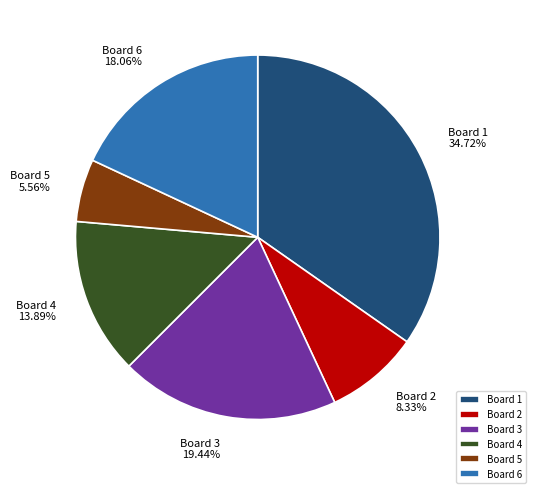

Which category has the biggest portion of the pie?

Board 1